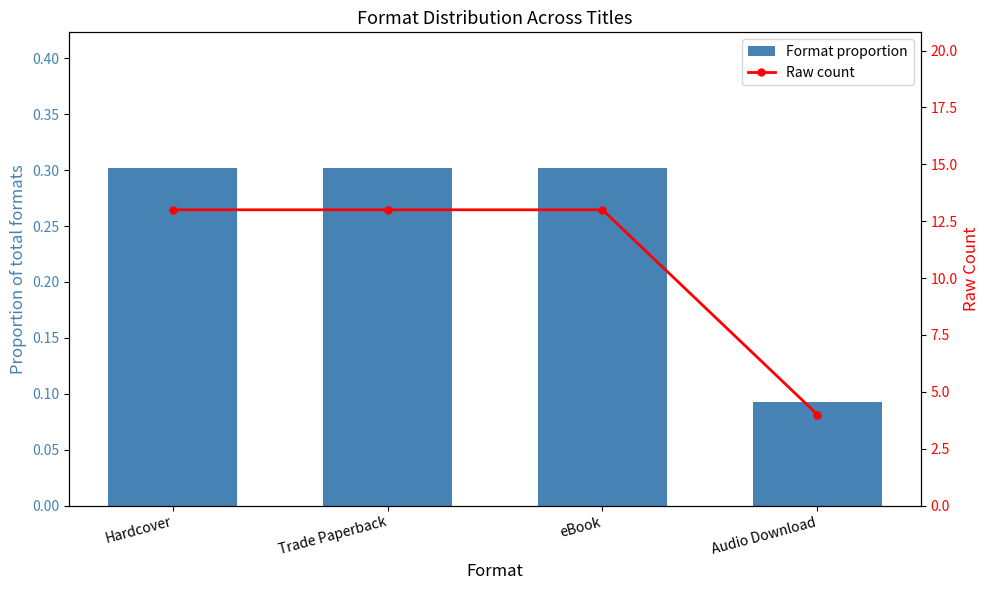

What is the value of the Raw count bar at the 2nd from the left?

13.0